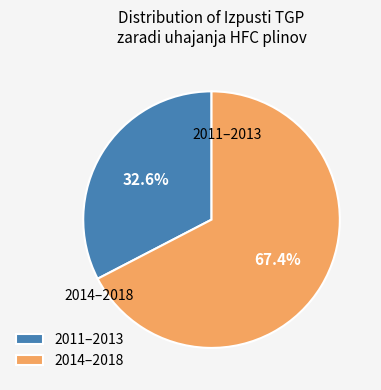

Rank the categories by value from highest to lowest.

2014–2018, 2011–2013